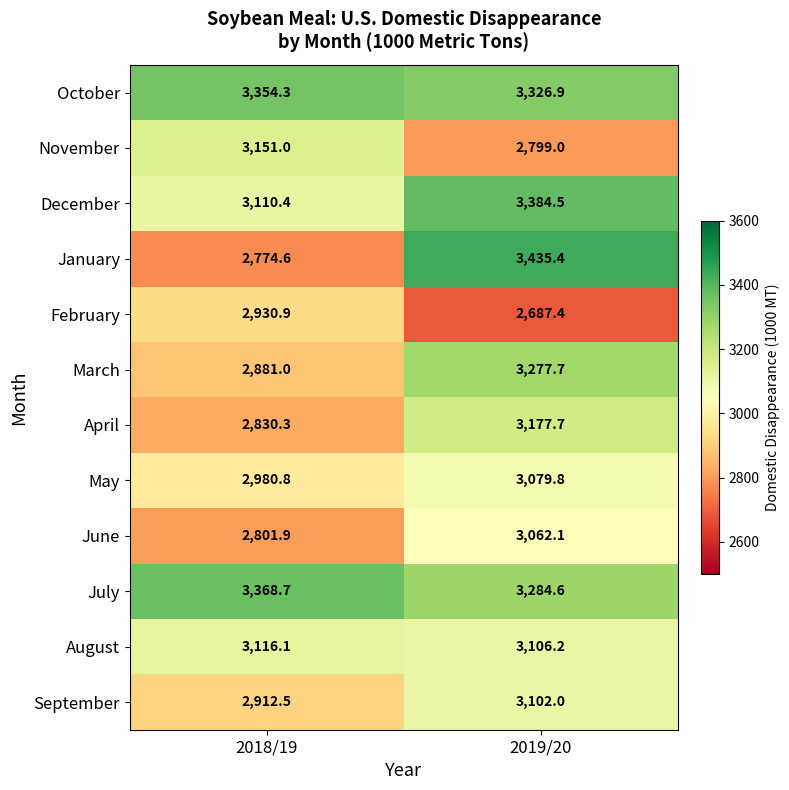

Is it true that February equals 2687.4 at 2019/20?

True